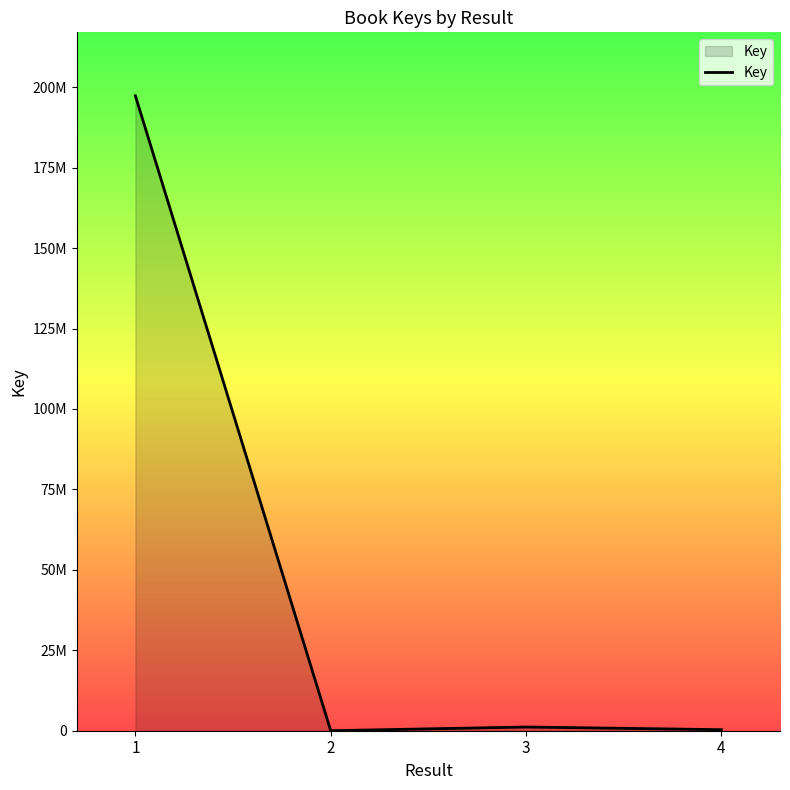

Rank the categories by value from highest to lowest.

1, 3, 4, 2